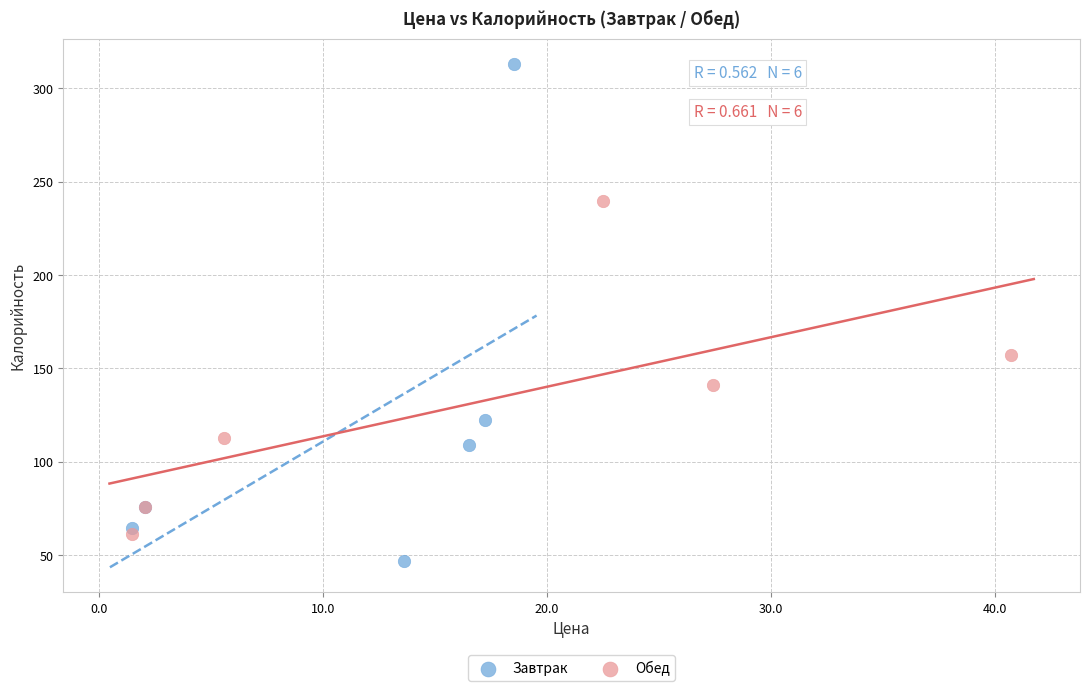

Which series contains the lowest Y value?

Завтрак